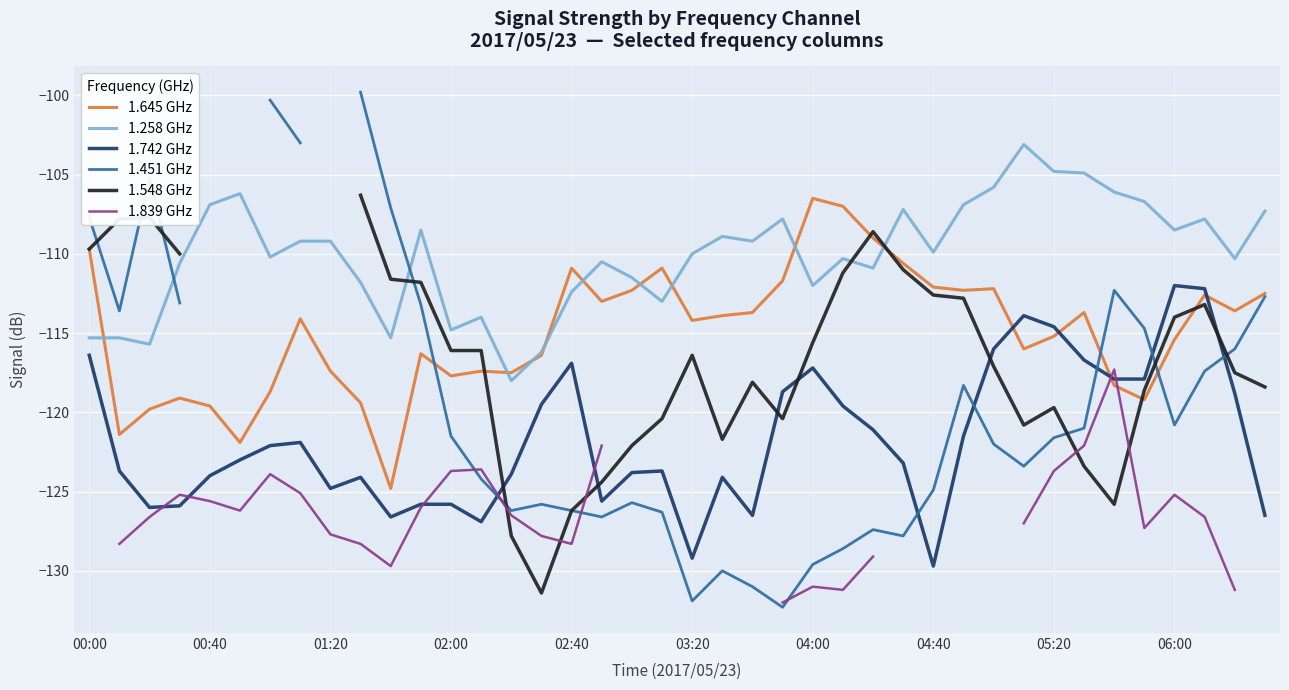

True or false: 1.839 GHz and 1.548 GHz intersect in this chart.

True